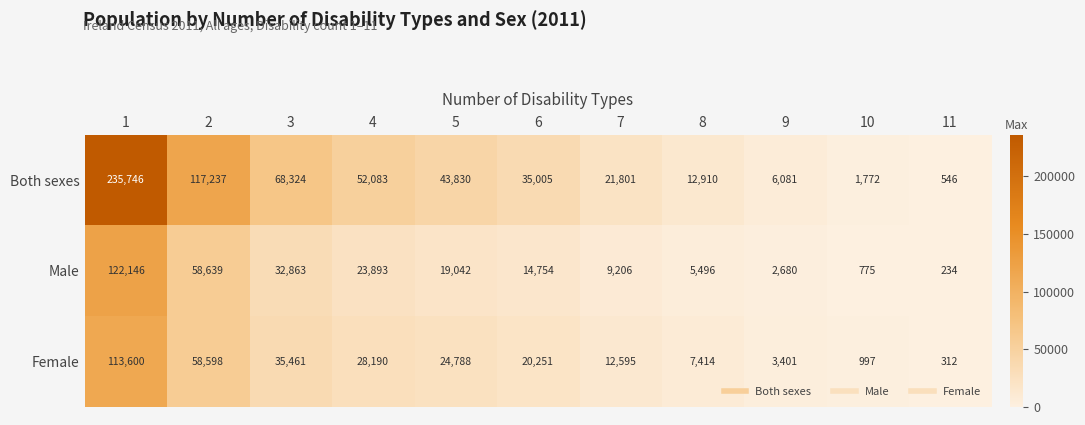

Rank the series at 6 from highest to lowest value.

Both sexes, Female, Male